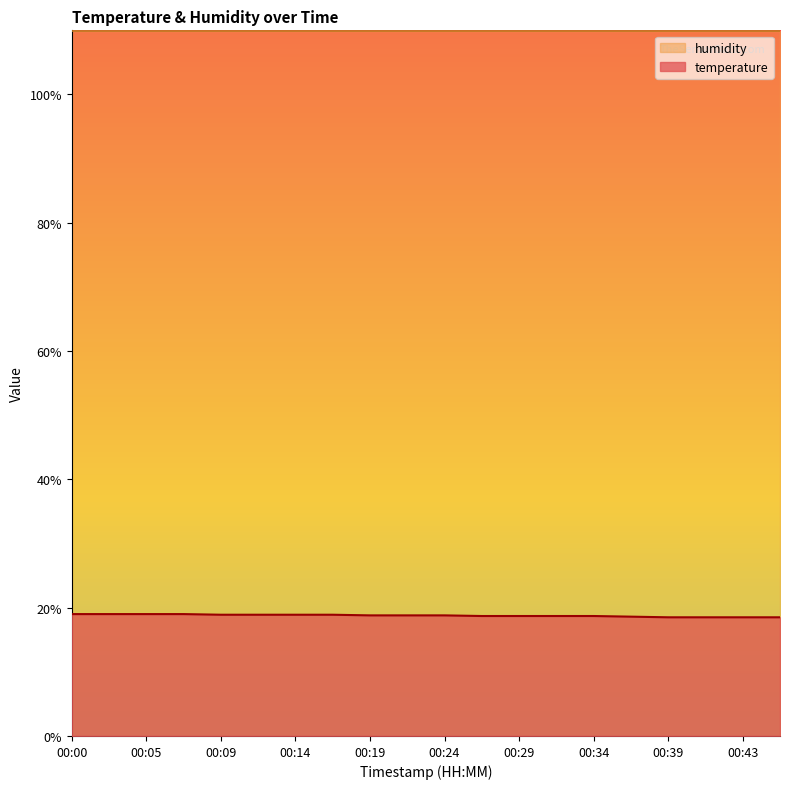

At which category does the chart reach its peak across all series?

00:00